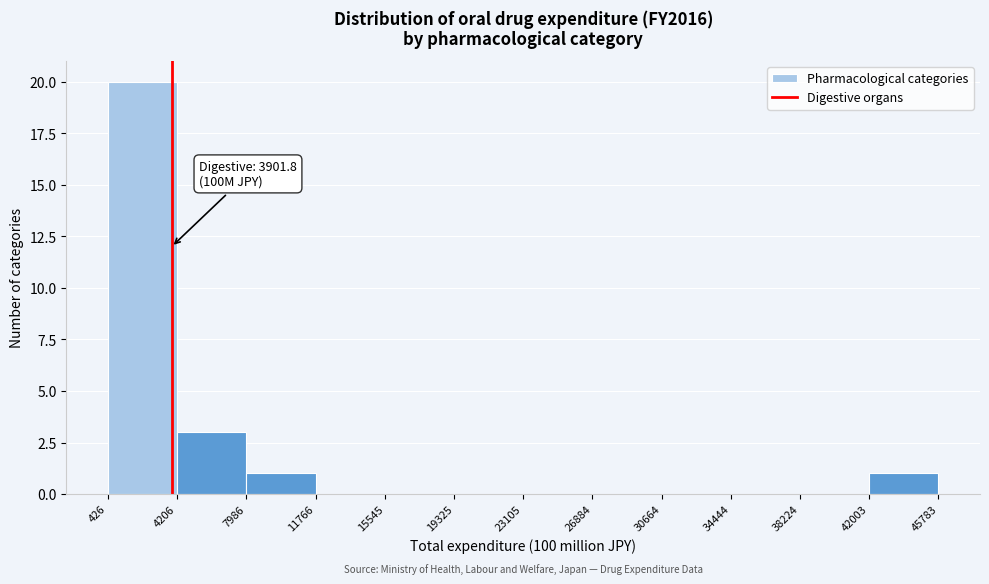

Which range on the x-axis has the tallest bar?

426 to 4206